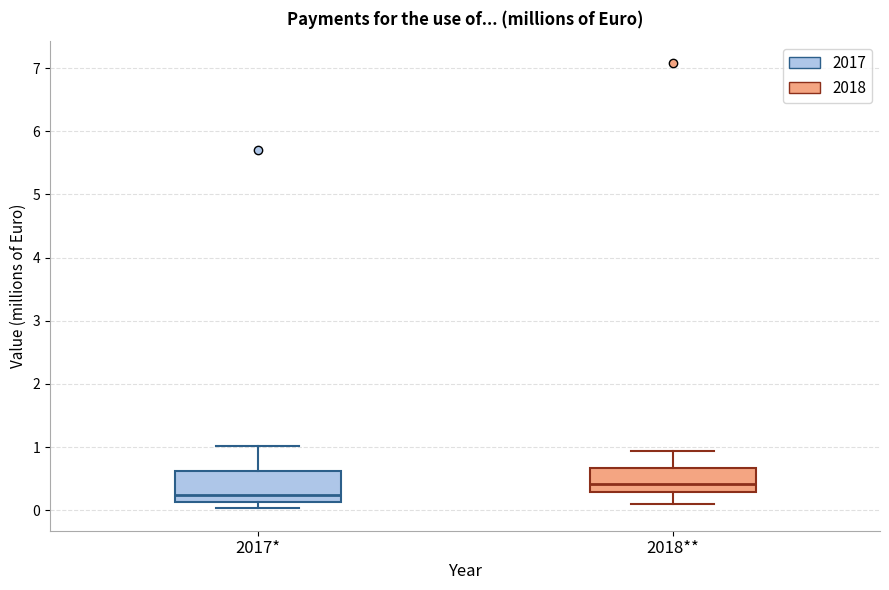

Which box is the tallest, from its lower edge to its upper edge?

2017*